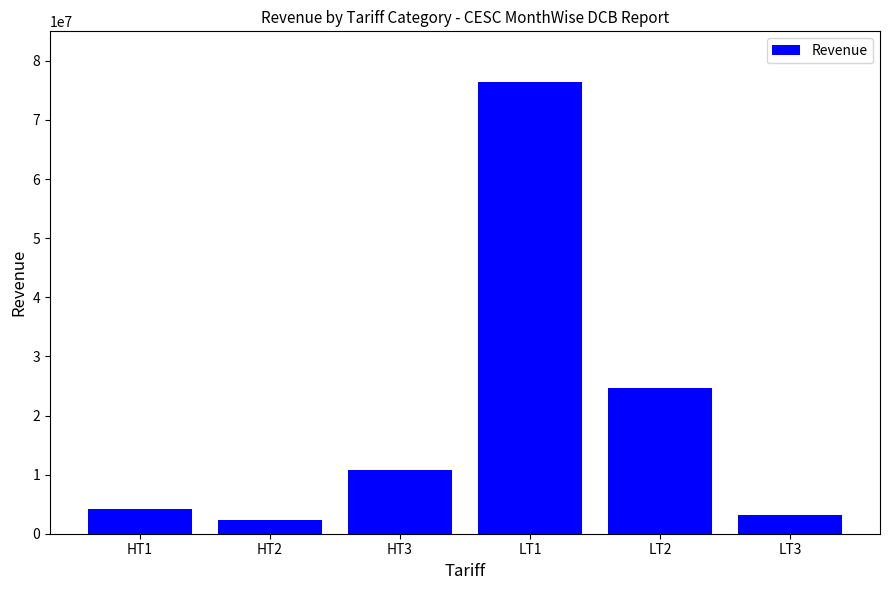

Which category has the lowest value across all series?

HT2